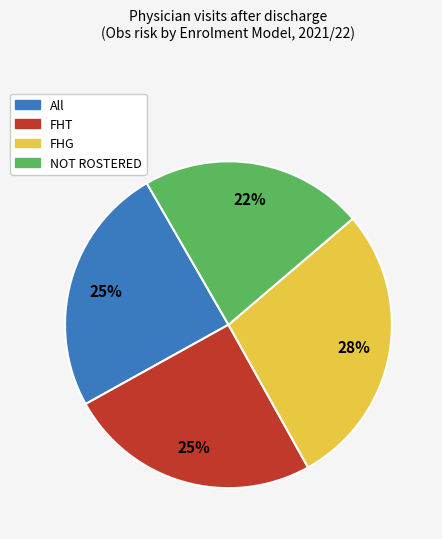

Is it true that All is 32% of the pie?

False